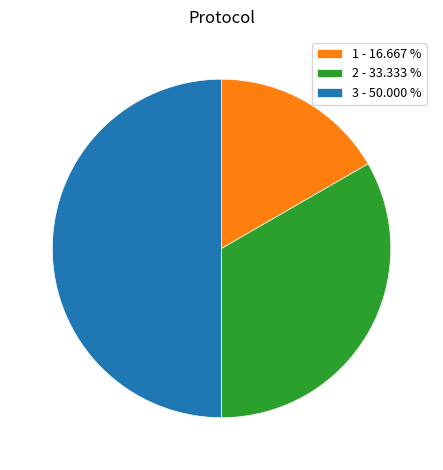

What is the largest slice in the pie chart?

3 - 50.000 %